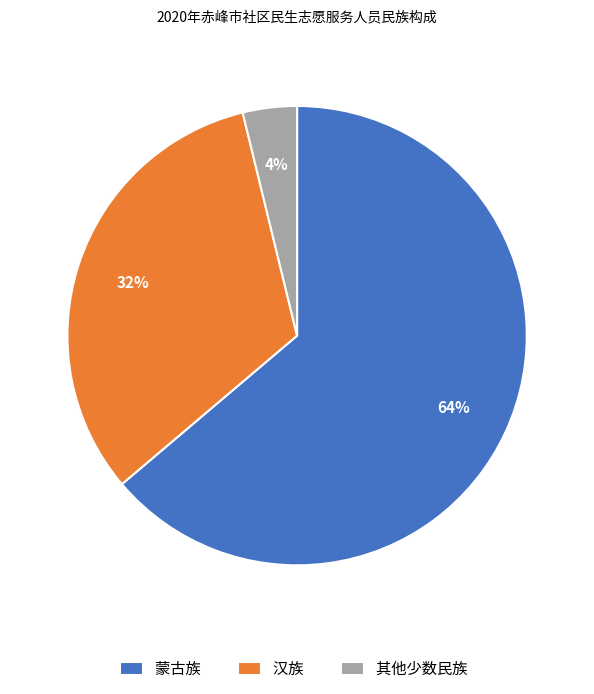

To the nearest percent, what is the combined percentage of 汉族 and 其他少数民族?

36%